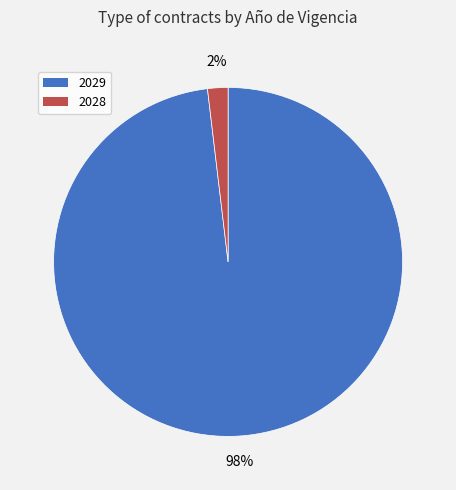

Is it true that 2028 is 7% of the pie?

False